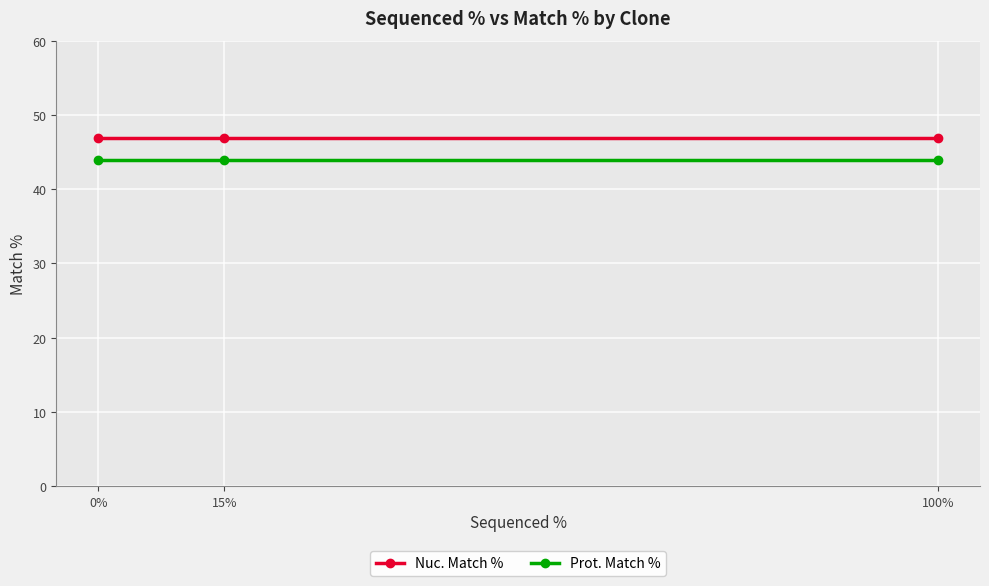

What is the difference between the highest and lowest values at 100%?

3.0